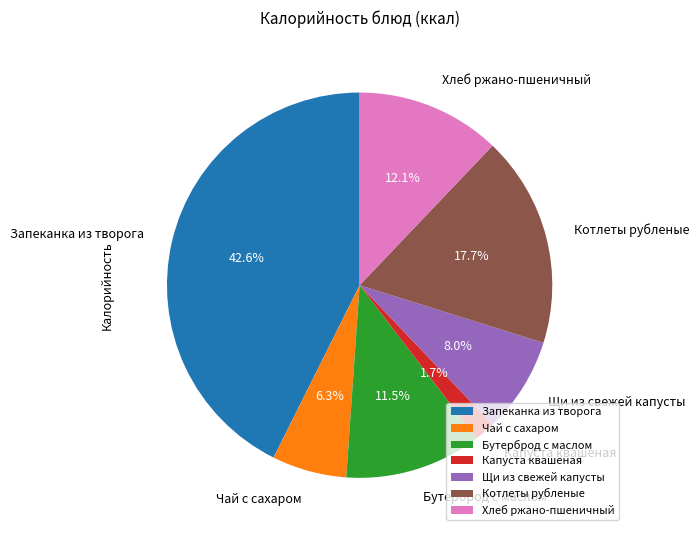

How many segments does this pie chart have?

7